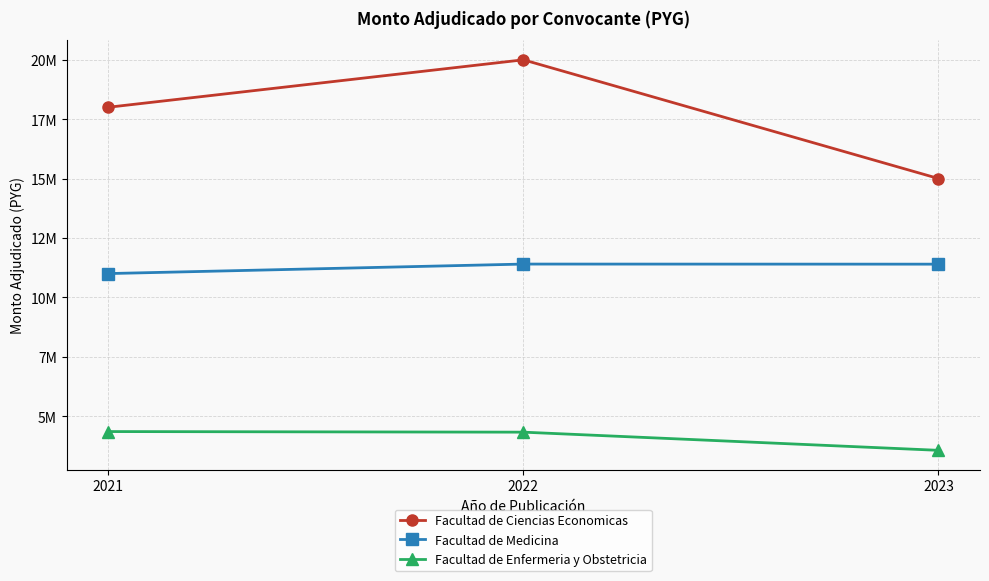

List the labels in order of Facultad de Ciencias Economicas value, largest first.

2022, 2021, 2023